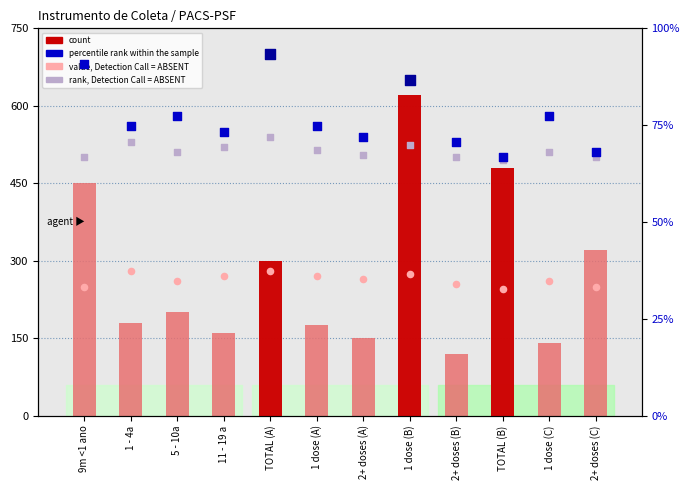

Which series has the largest Y range (max minus min)?

count